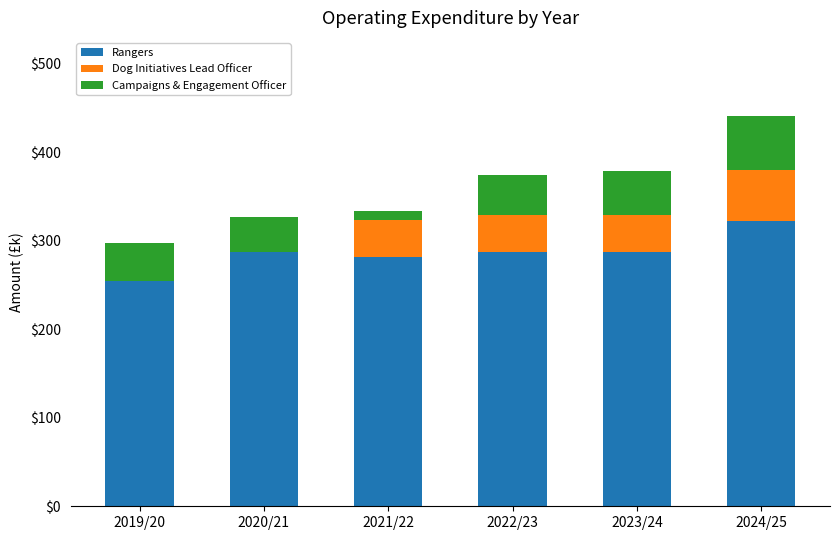

What value does the Rangers series have at 2024/25?

322.8